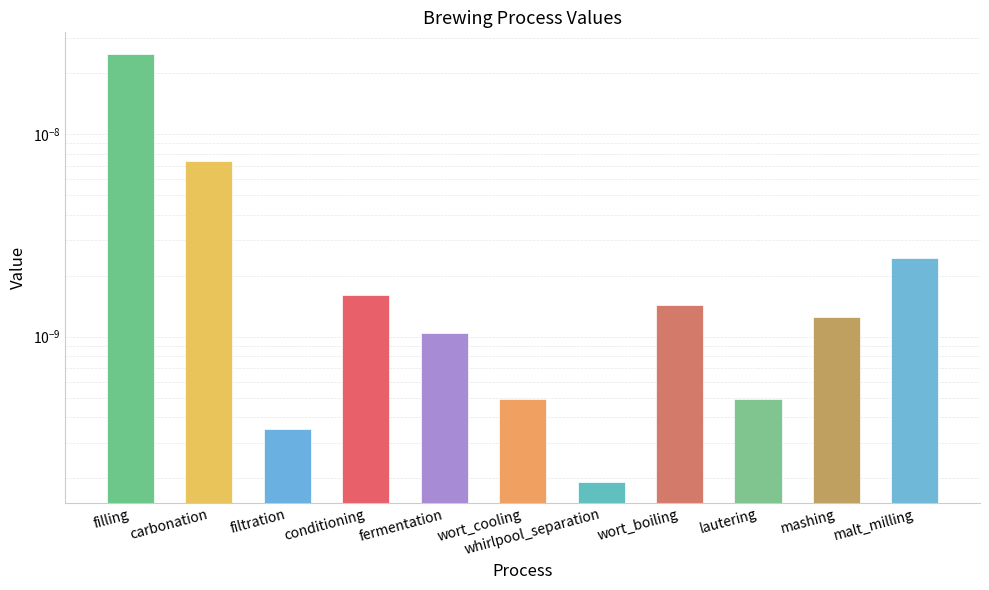

List the labels in order of value, smallest first.

whirlpool_separation, filtration, lautering, wort_cooling, fermentation, mashing, wort_boiling, conditioning, malt_milling, carbonation, filling